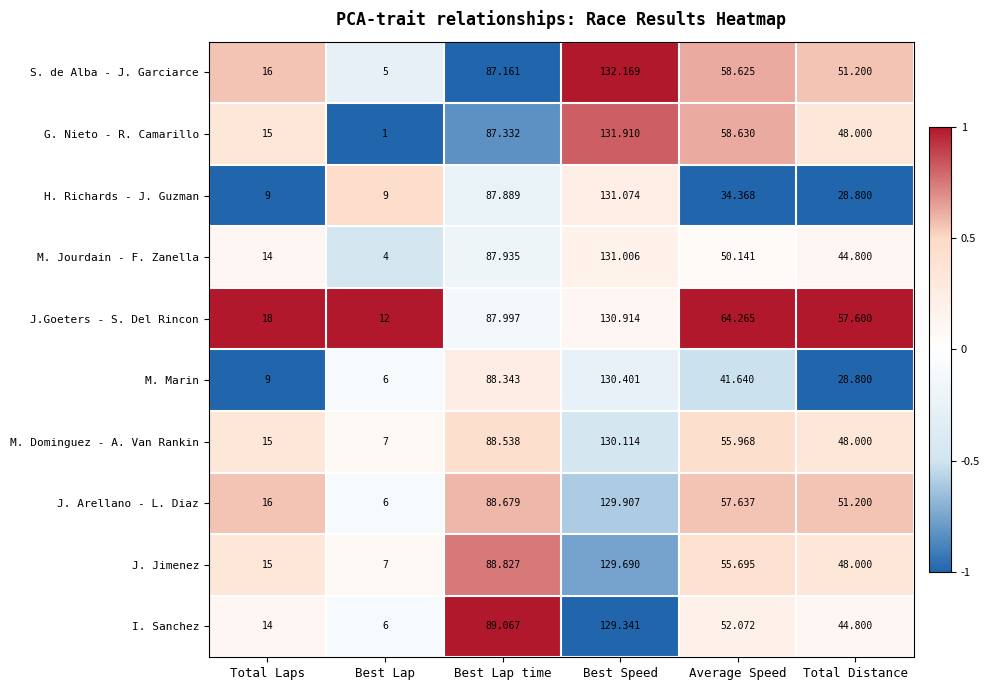

At which label does J. Jimenez reach its peak?

Best Speed